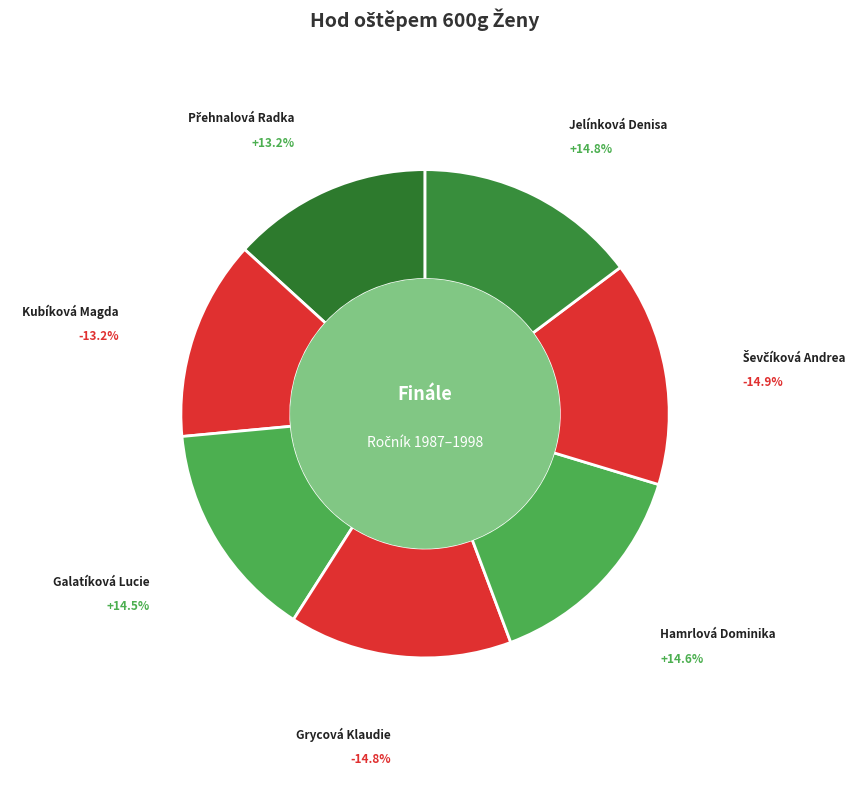

Which category has the biggest portion of the pie?

Ševčíková Andrea